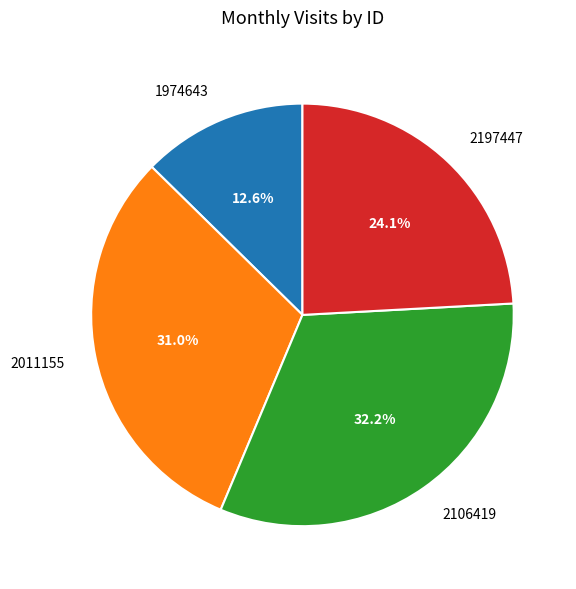

To the nearest percent, what percentage of the pie is 2106419?

32%